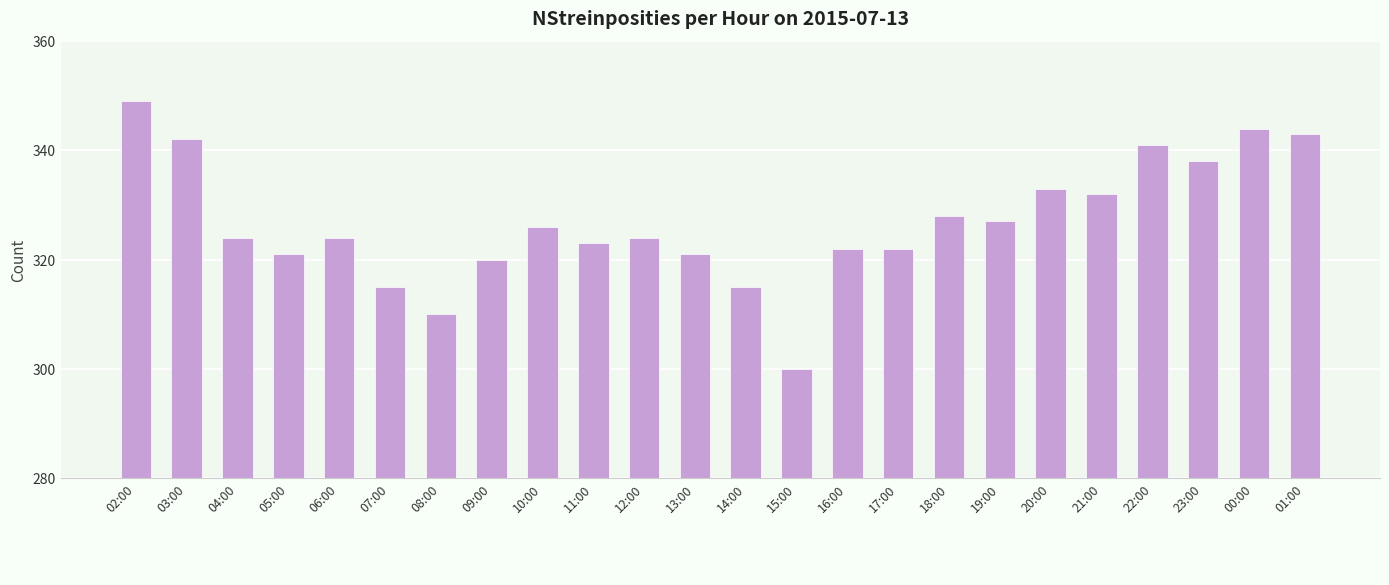

How many bars are there in total?

24